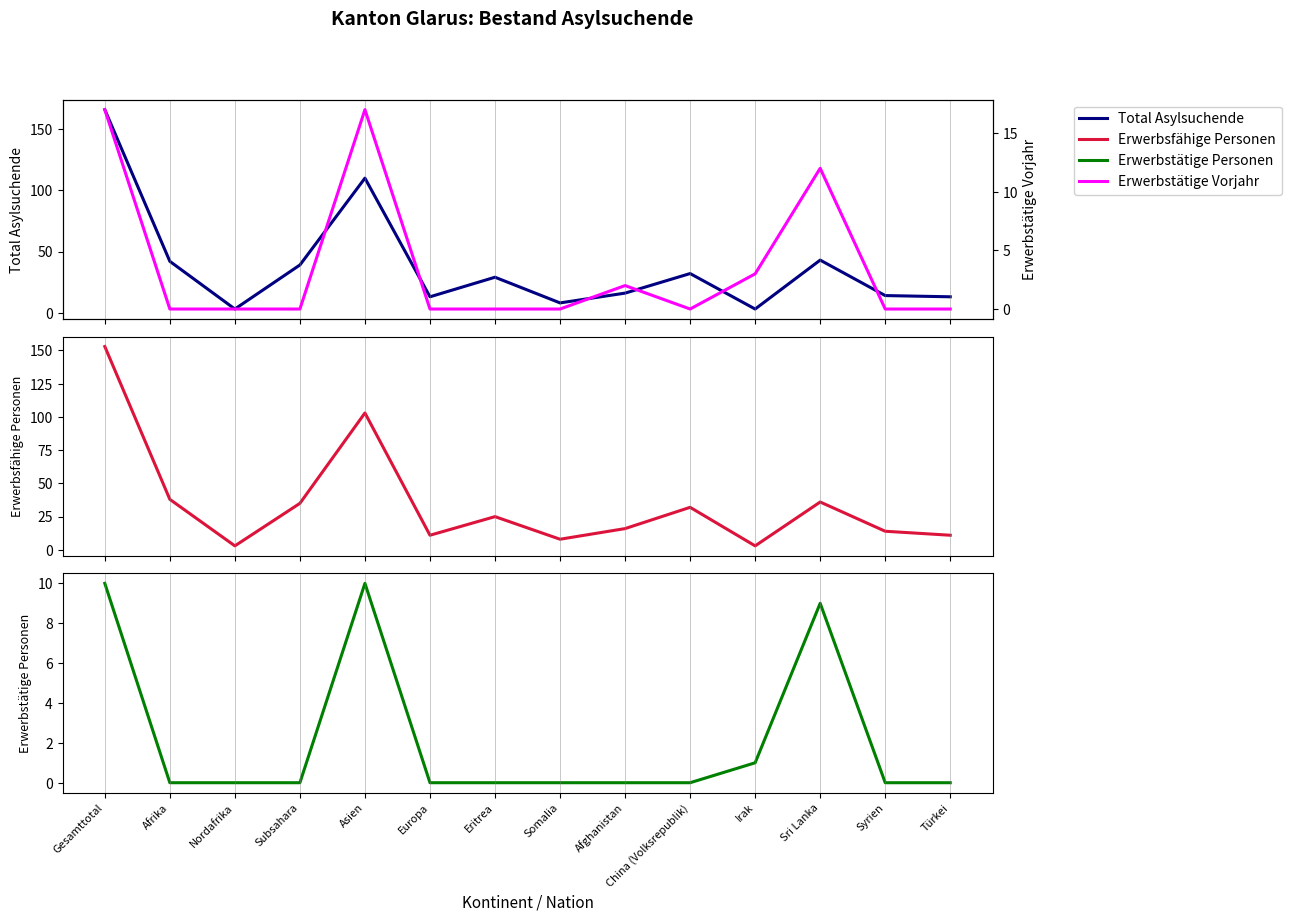

At Syrien, list the series in order from smallest to largest.

Erwerbstätige Personen, Erwerbstätige Vorjahr, Total Asylsuchende, Erwerbsfähige Personen